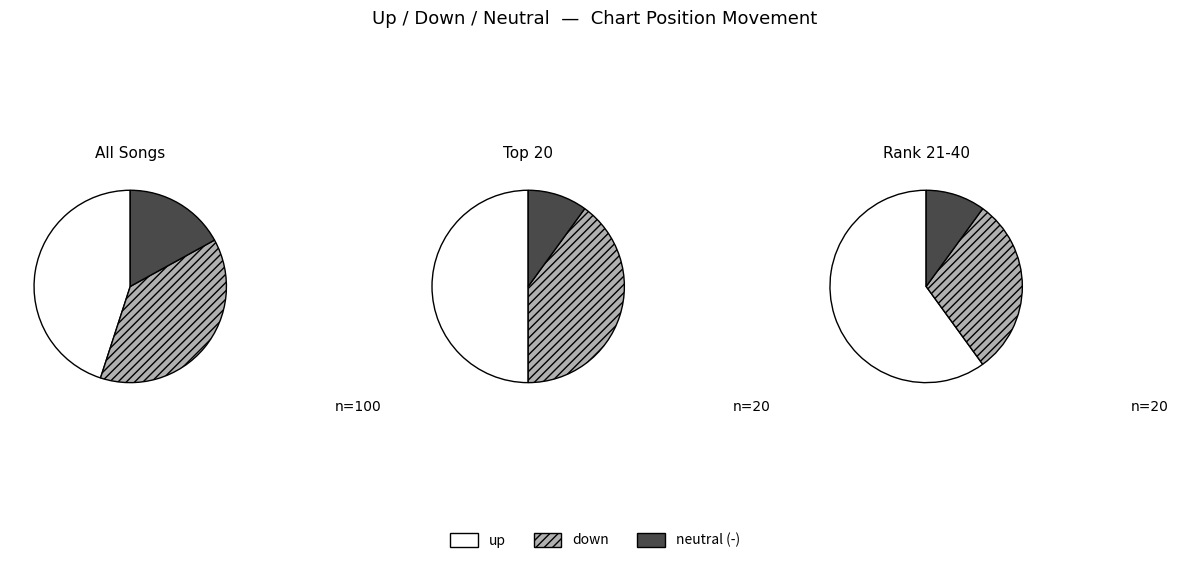

Is it true that down is 47% of the pie?

False